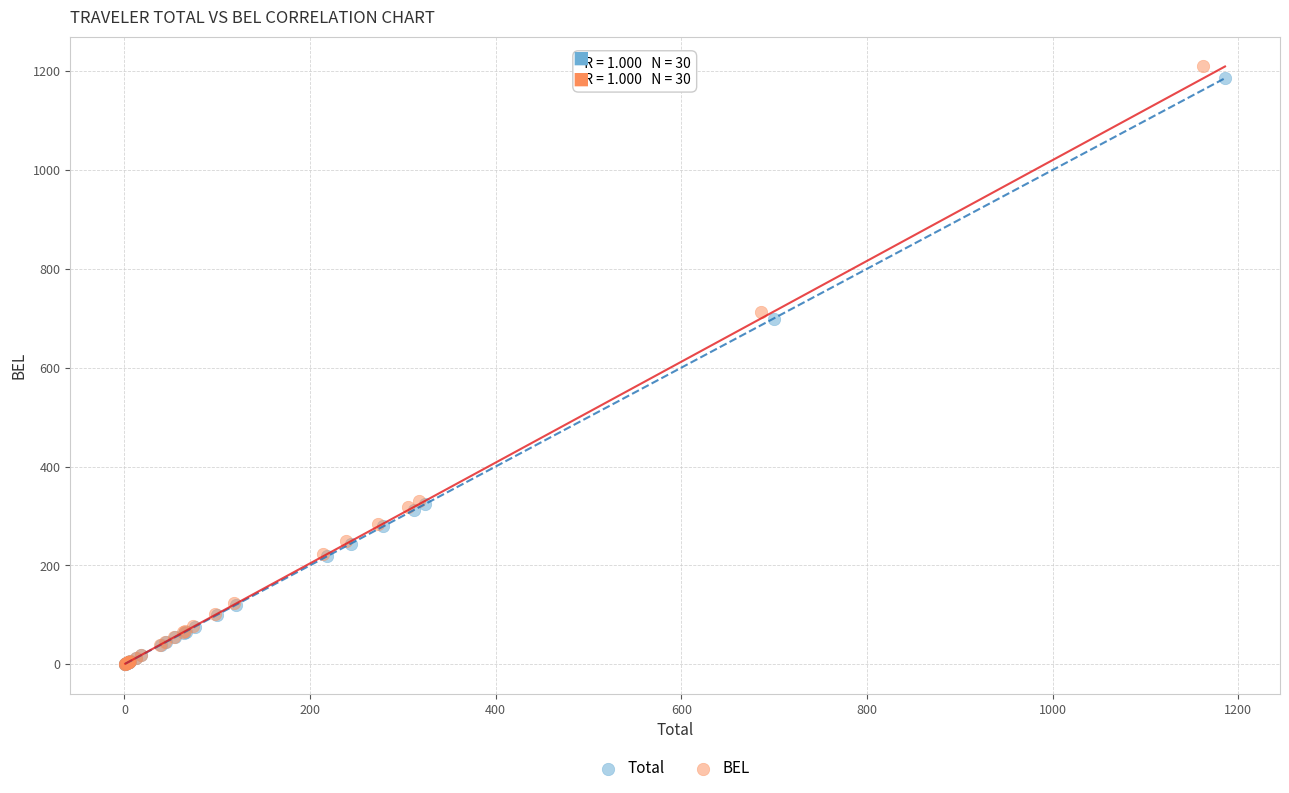

Which series has the largest Y range (max minus min)?

BEL